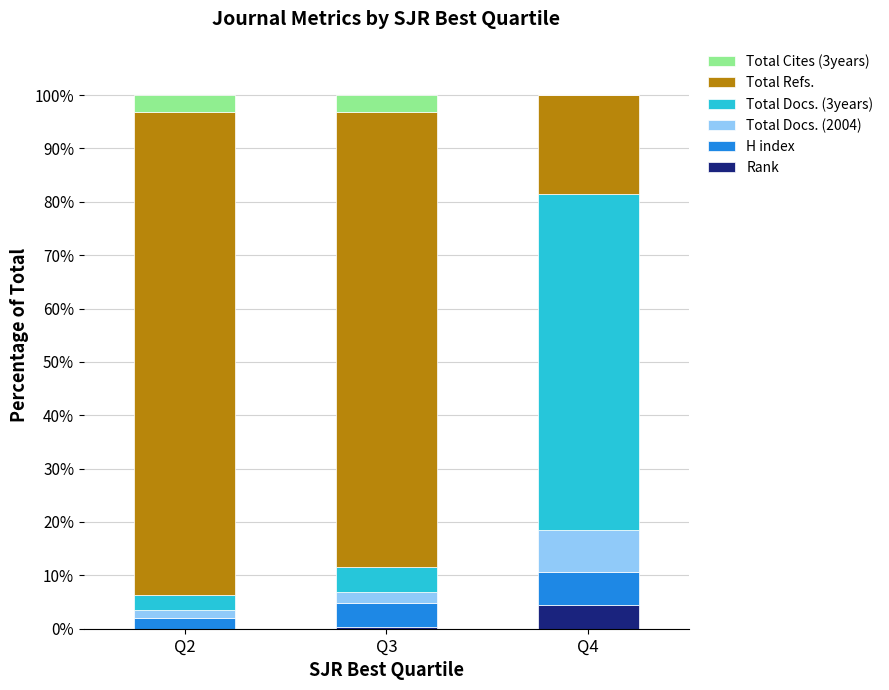

What is the total value across all series at Q4?

100.0